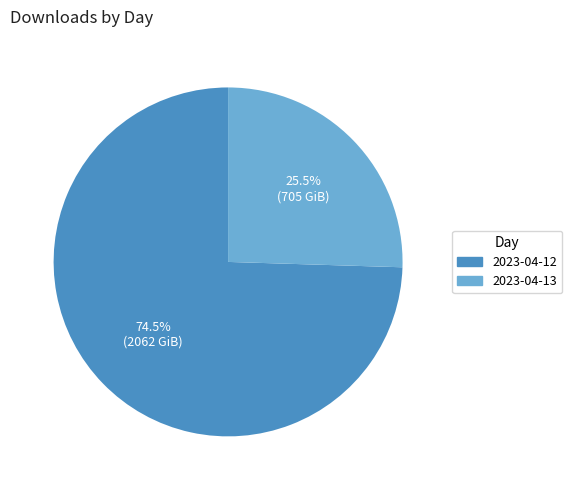

Between 2023-04-13 and 2023-04-12, which is larger?

2023-04-12